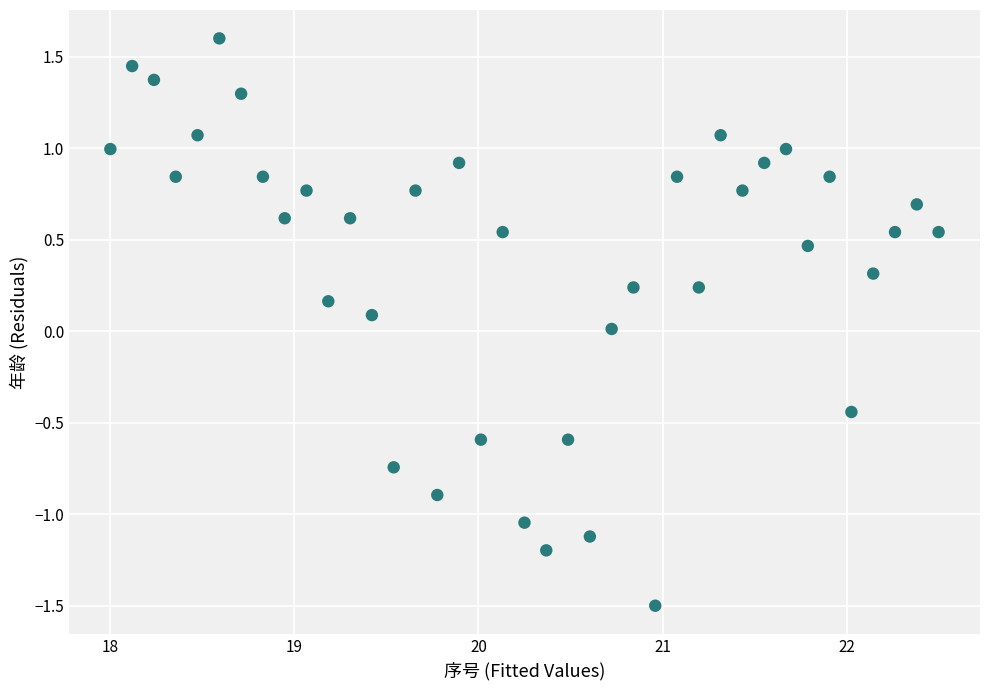

What is the range of X values (max minus min)?

4.5